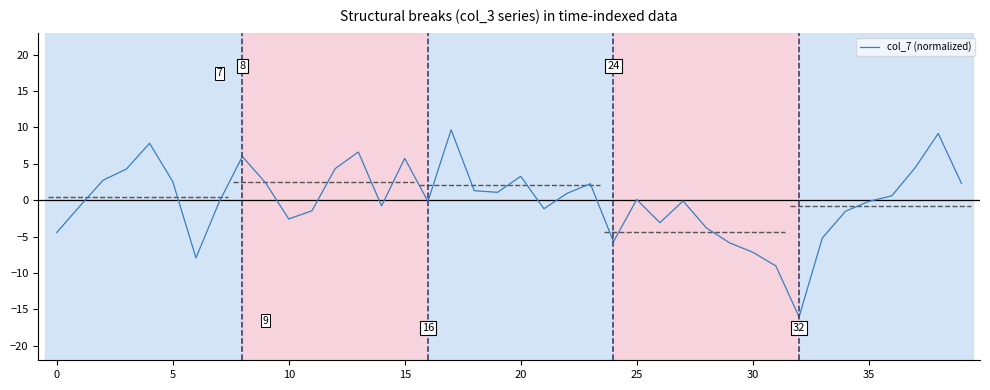

What is the lowest value of the col_7 (normalized) series?

-16.0